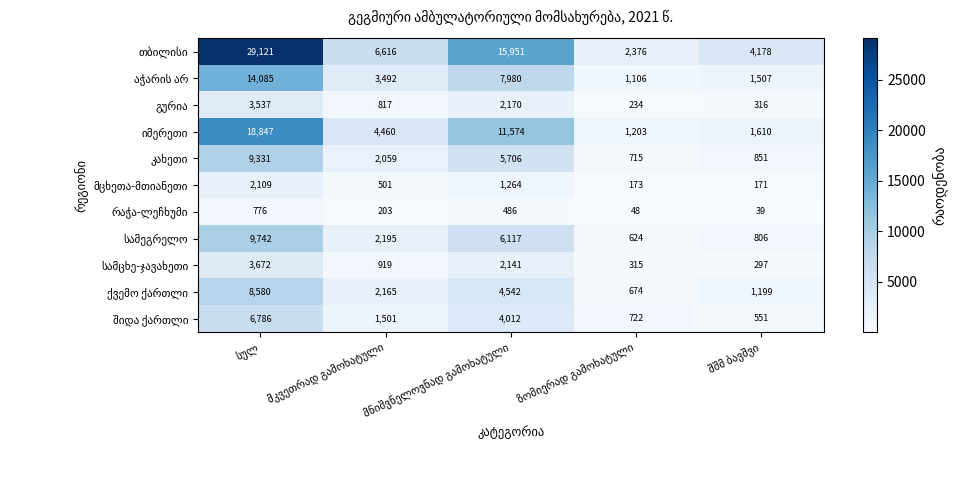

What is the greatest value displayed?

29121